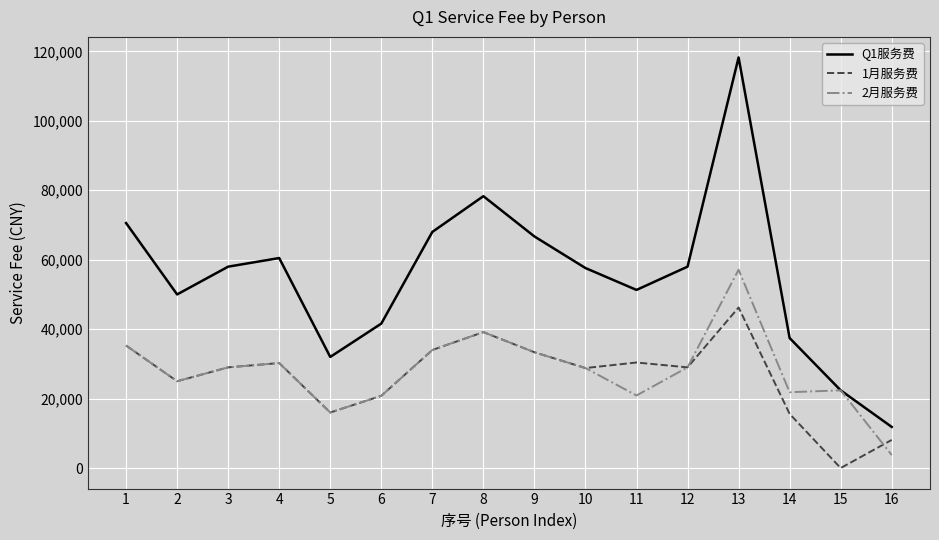

What is the greatest value displayed?

118260.9